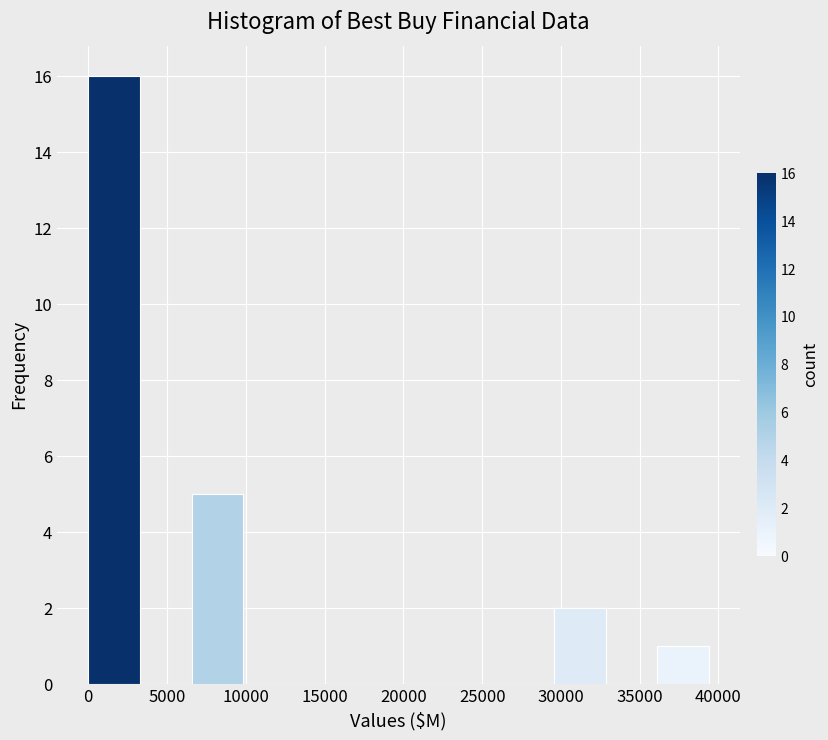

What is the height of the bar covering 36000 to 39500 on the x-axis? Neither the bar edges nor the heights are printed on the chart, so give them approximately, as read against the axes.

1